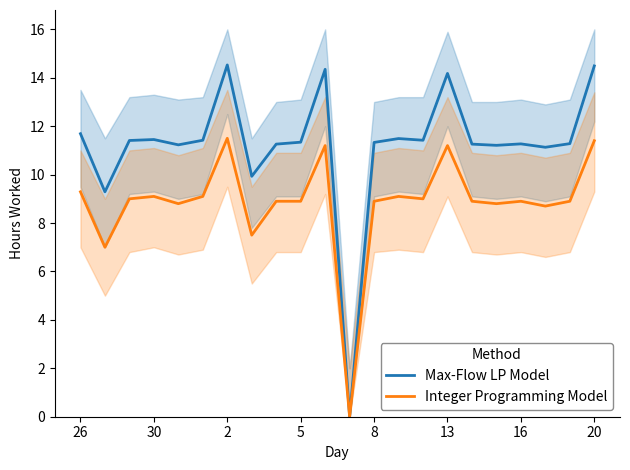

True or false: Max-Flow LP Model and Integer Programming Model intersect in this chart.

False